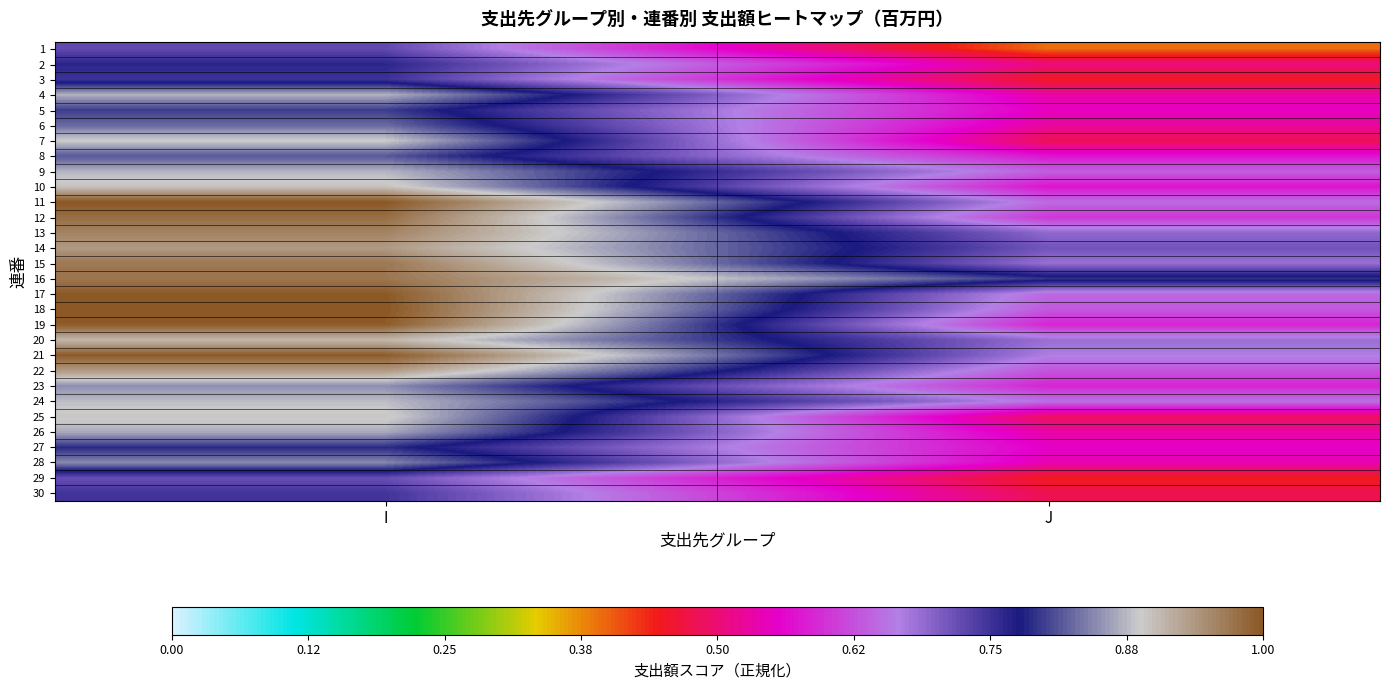

Between J and I, which is larger?

I